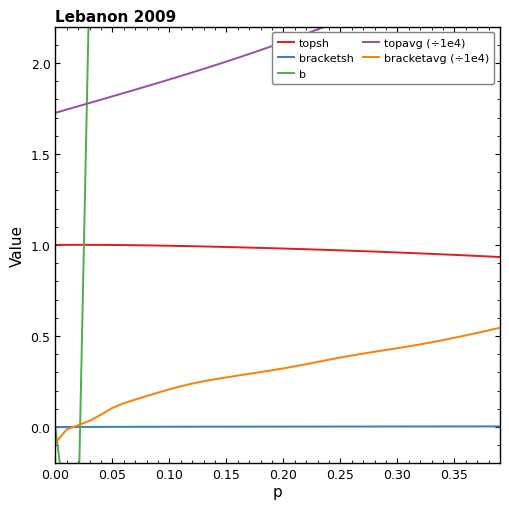

True or false: topsh and bracketsh intersect in this chart.

False